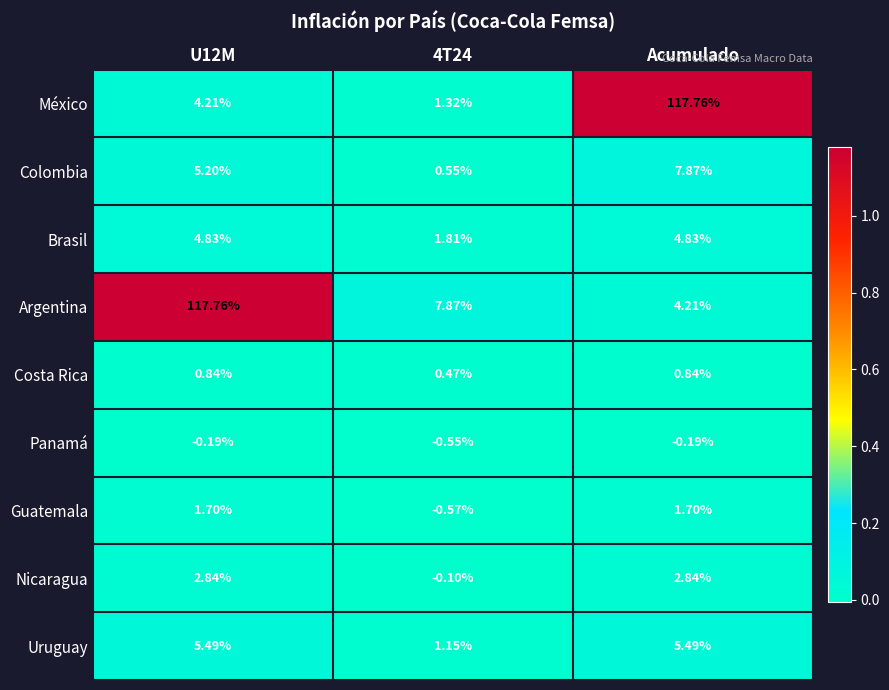

Which series has the largest total across all categories?

Argentina